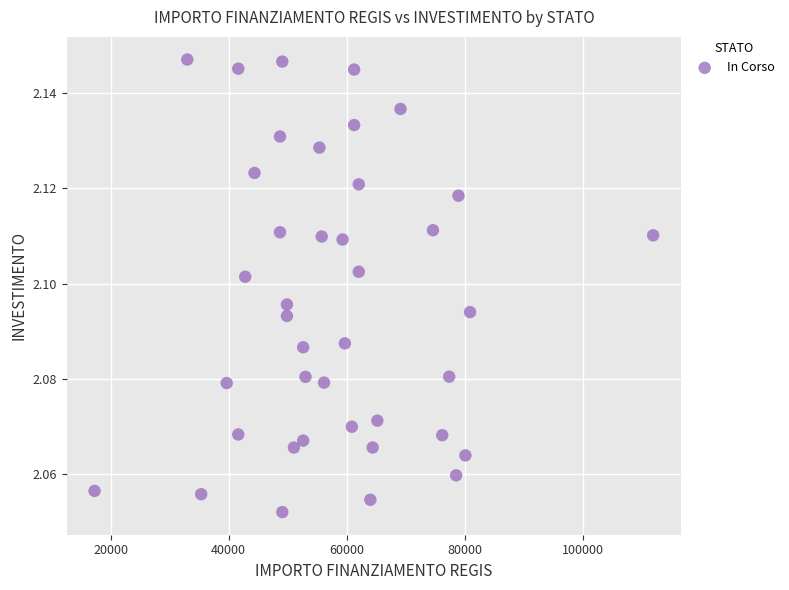

What is the range of X values (max minus min)?

94665.7